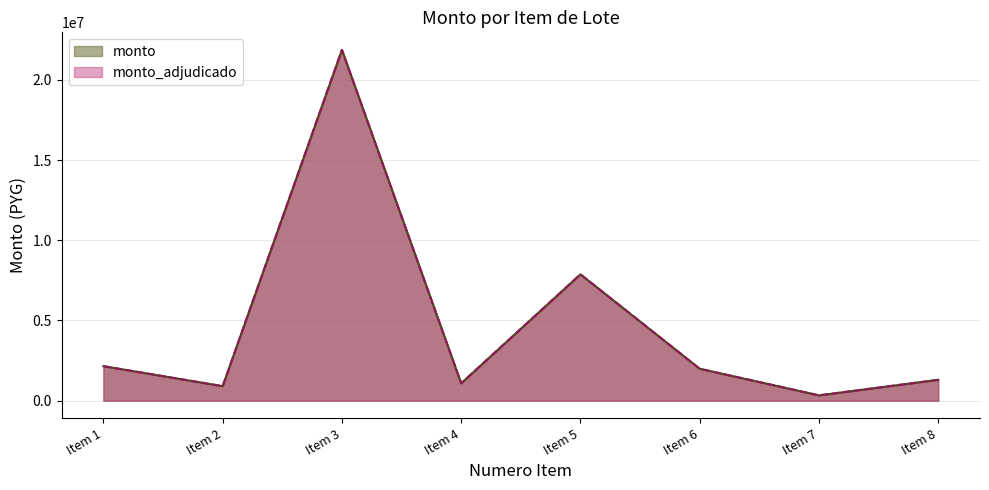

What is the value of the monto point at the 4th from the left?

1083600